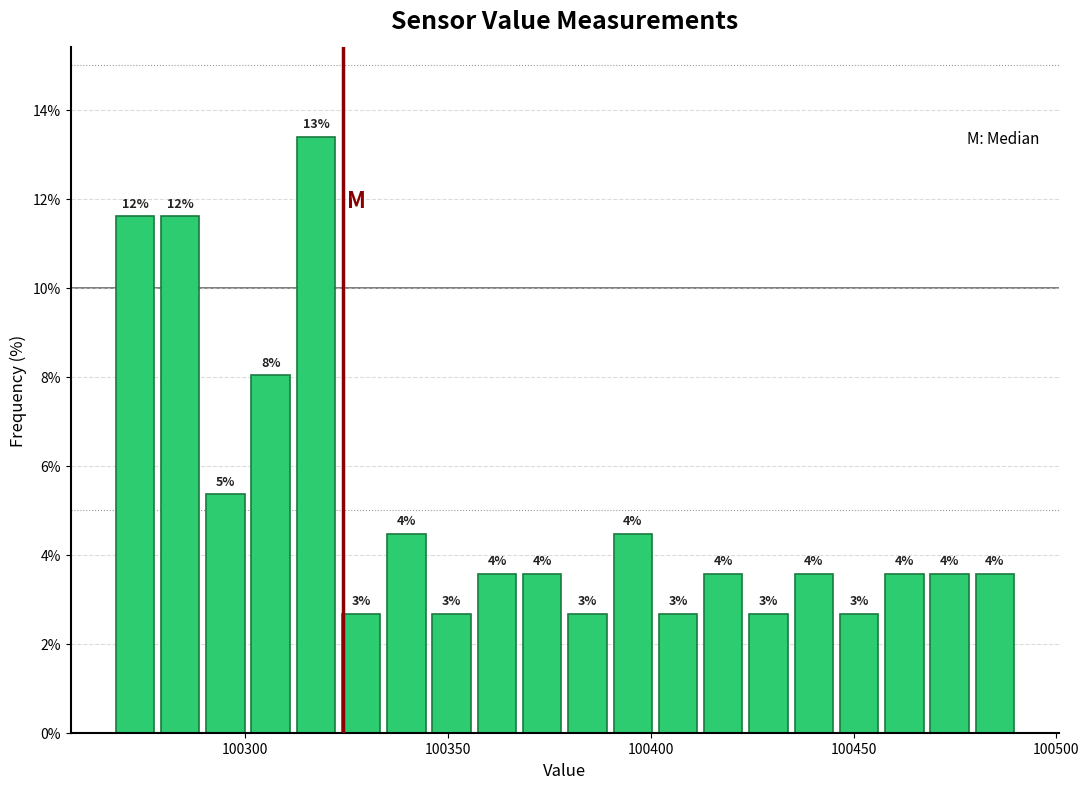

Around what value on the x-axis is the tallest bar? Give the approximate position of its centre, as read against the axis.

100315